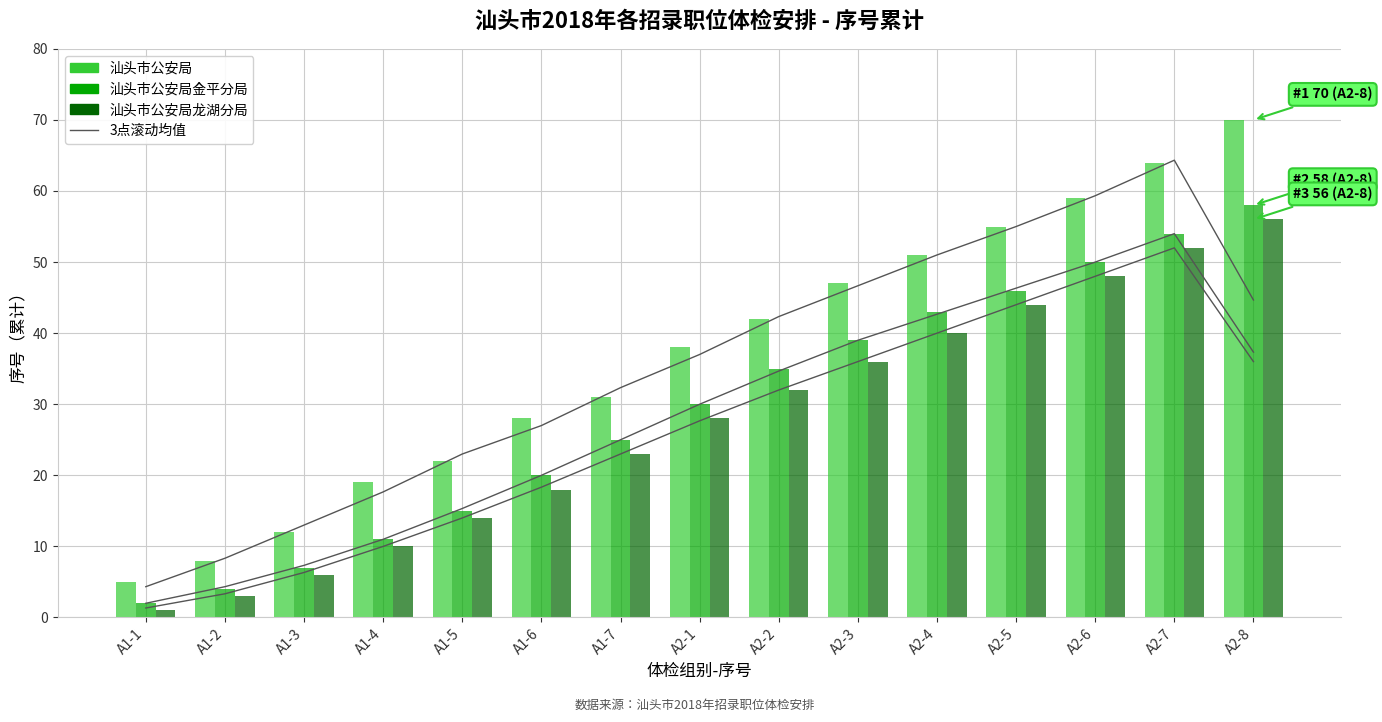

Between A1-5 and A2-4, which series saw the biggest shift?

汕头市公安局